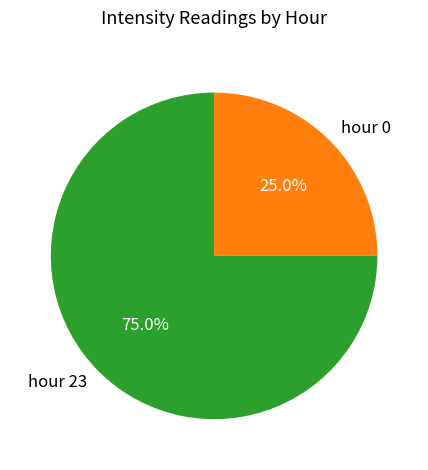

How much of the chart is everything except hour 0?

75.0%